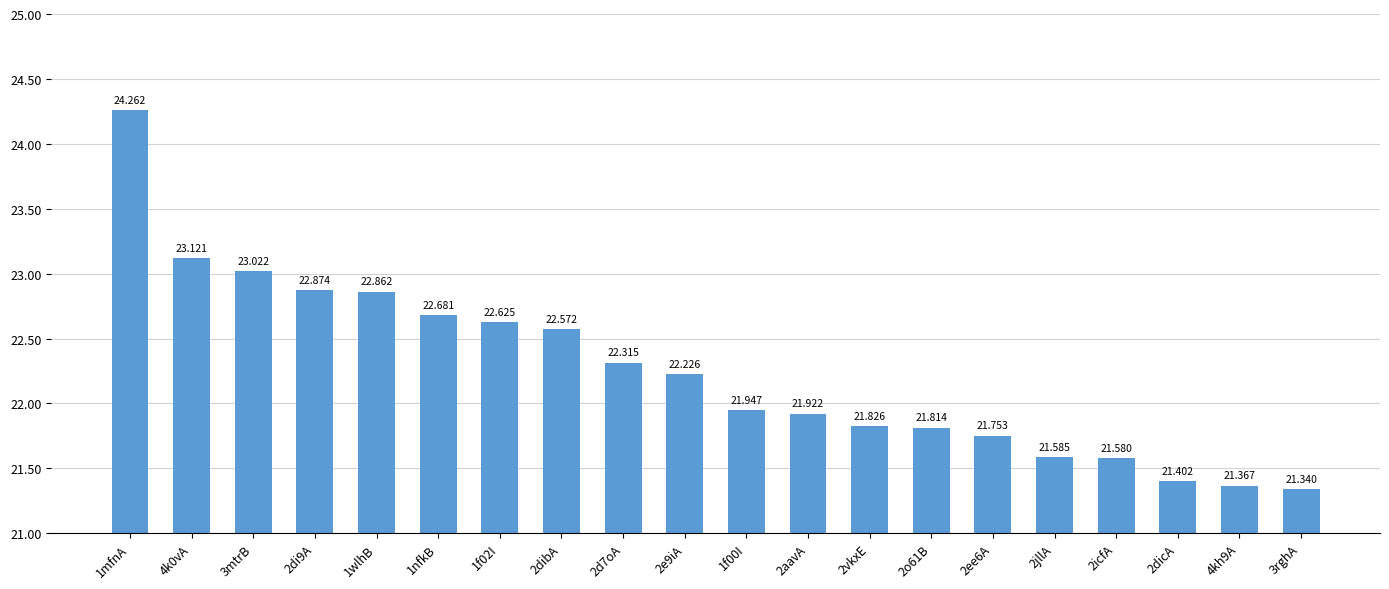

What is the difference between the values at 3mtrB and 2jllA?

1.4